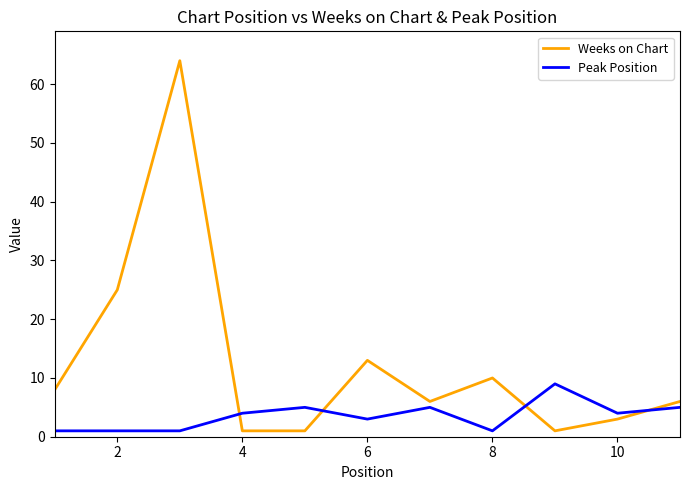

What is the highest value of the Weeks on Chart series?

64